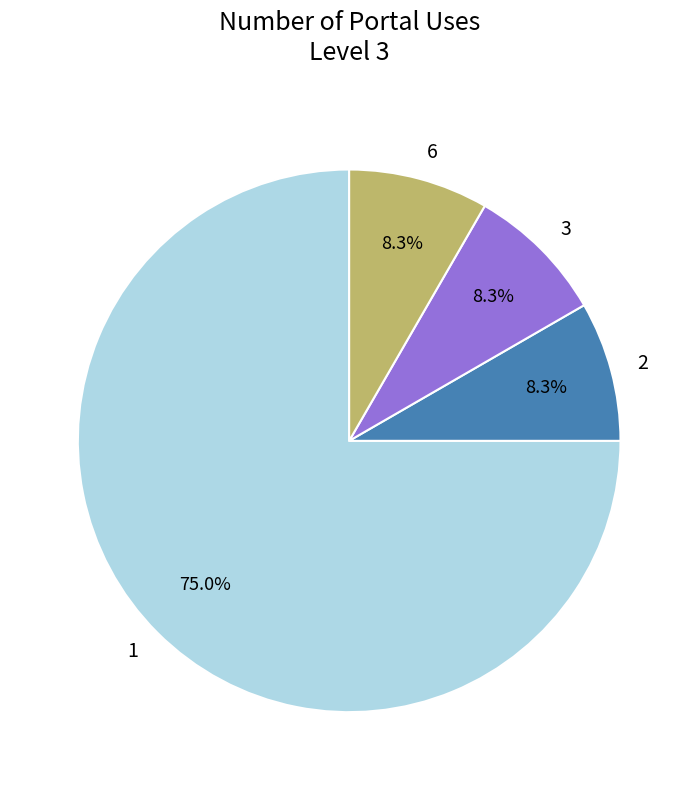

What is the ratio of the value at 3 to the value at 6?

1.0